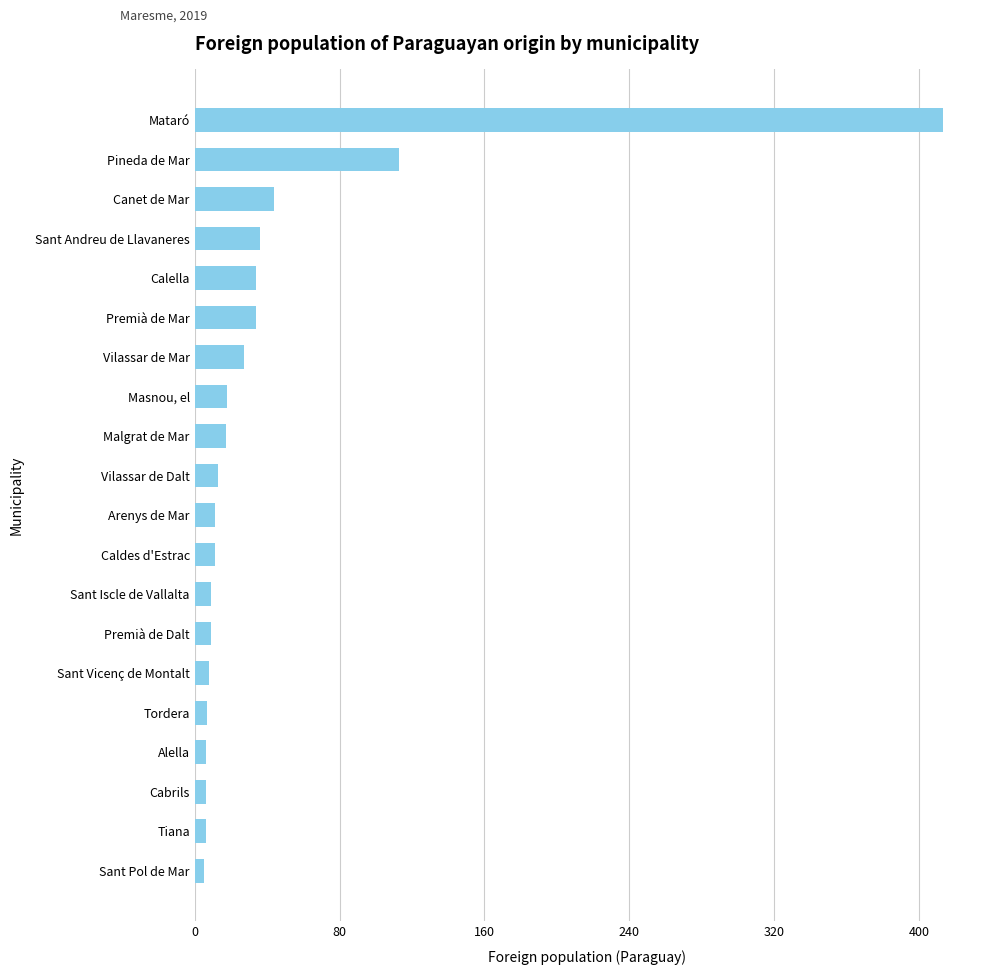

At which label is the value closest to 209?

Pineda de Mar